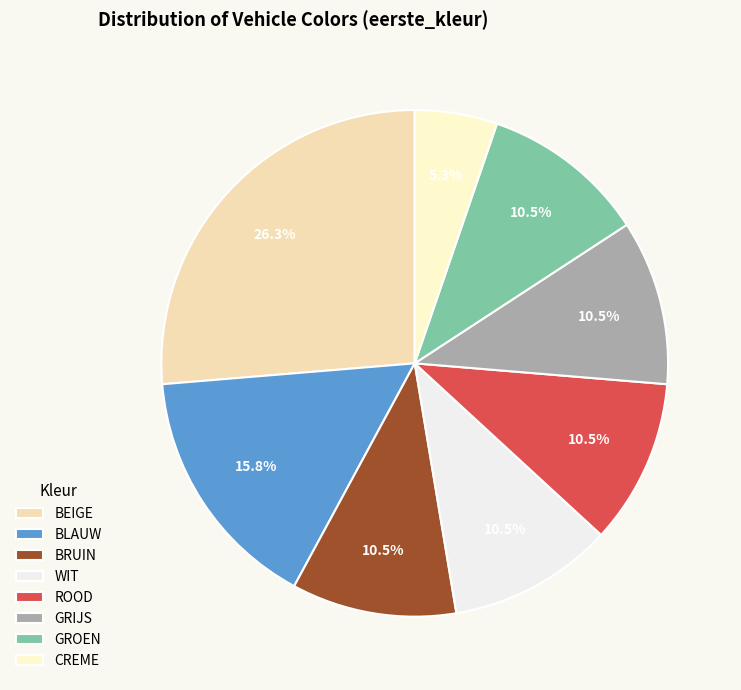

Is there any slice that represents more than half of the pie?

No